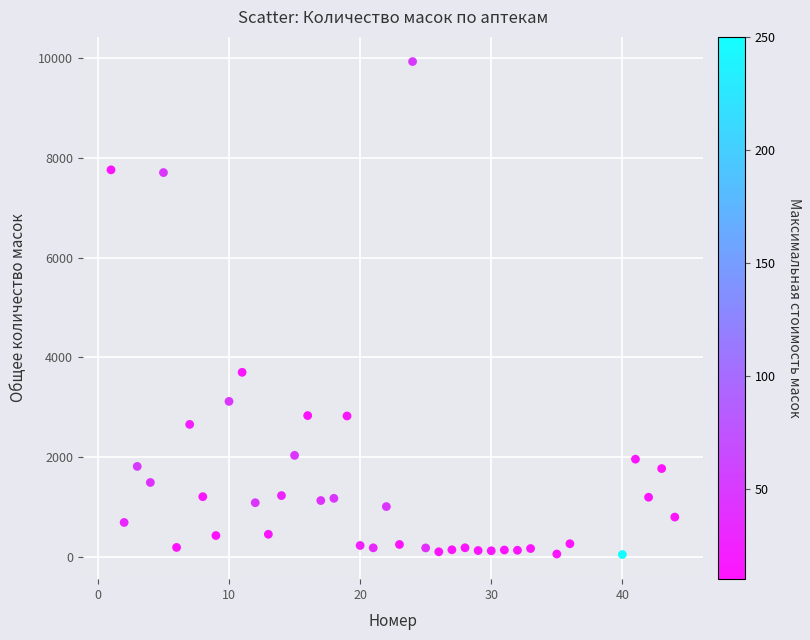

What is the range of X values (max minus min)?

43